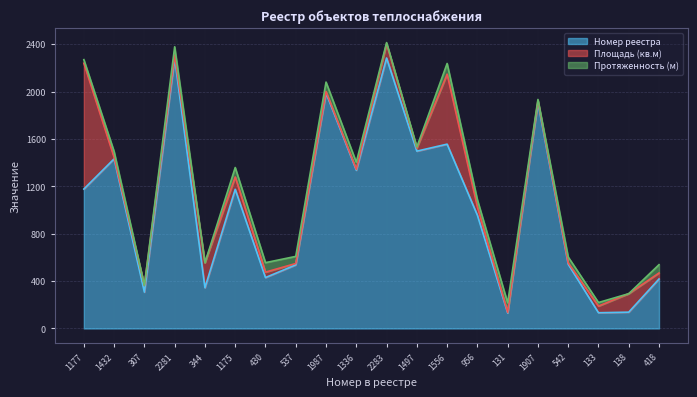

How many values in the Протяженность (м) series exceed 60?

7